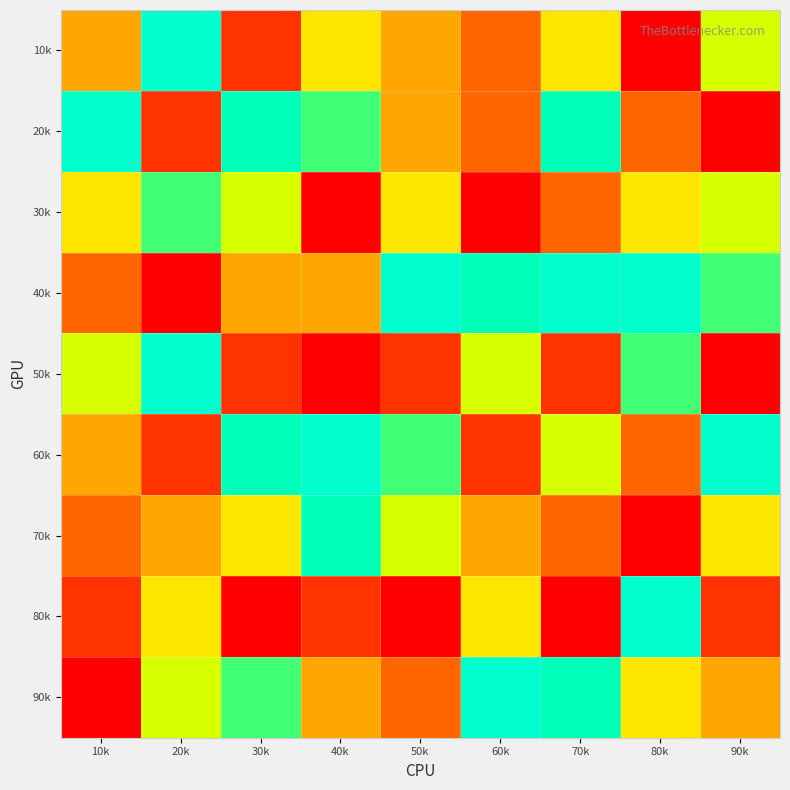

Rank the series by their maximum value, from lowest to highest.

30k, 70k, 10k, 20k, 40k, 50k, 60k, 80k, 90k